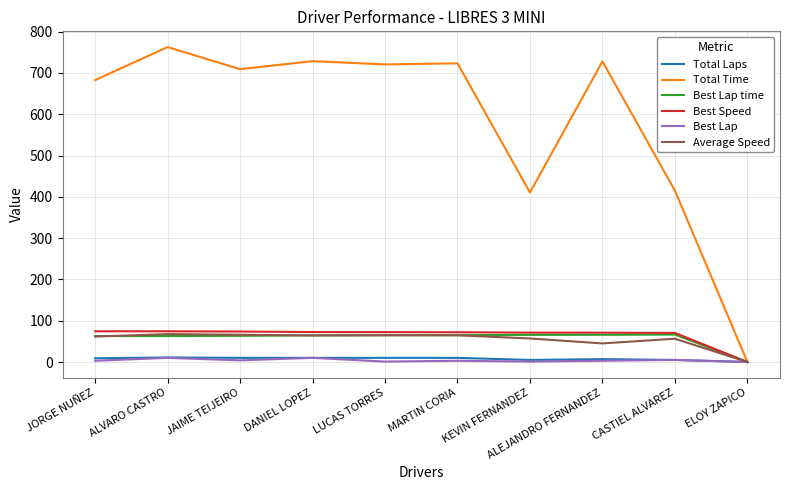

At which category does the chart reach its peak across all series?

ALVARO CASTRO